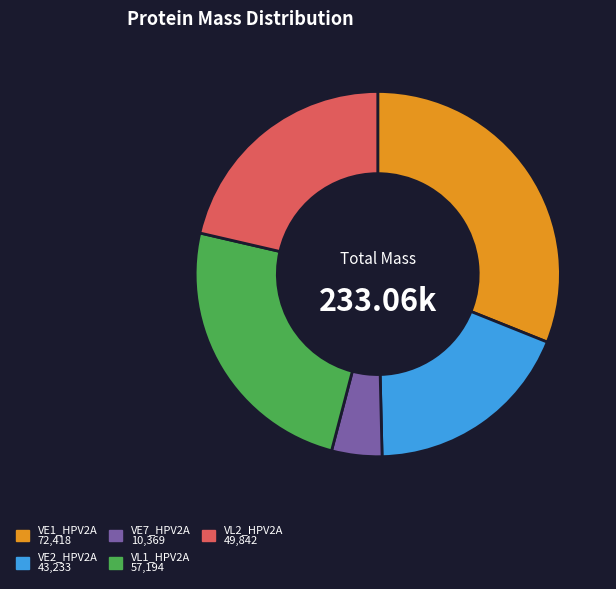

What is the ratio of the value at VE1_HPV2A to the value at VL2_HPV2A?

1.5